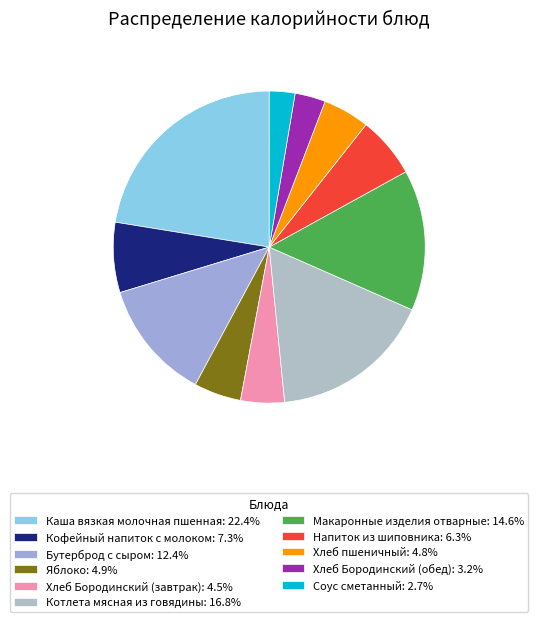

What is the total percentage of Хлеб Бородинский (обед) and Хлеб пшеничный?

8.0%